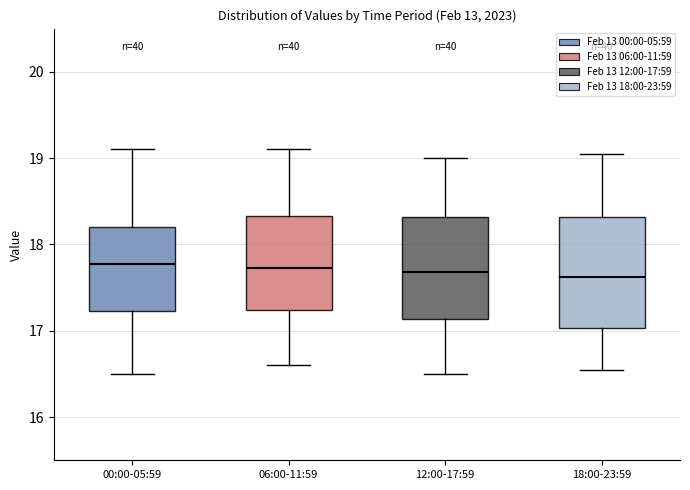

Where does the upper whisker of the box for 06:00-11:59 end on the y-axis? The values are not printed on the chart, so give them approximately, as read against the axis.

19.1